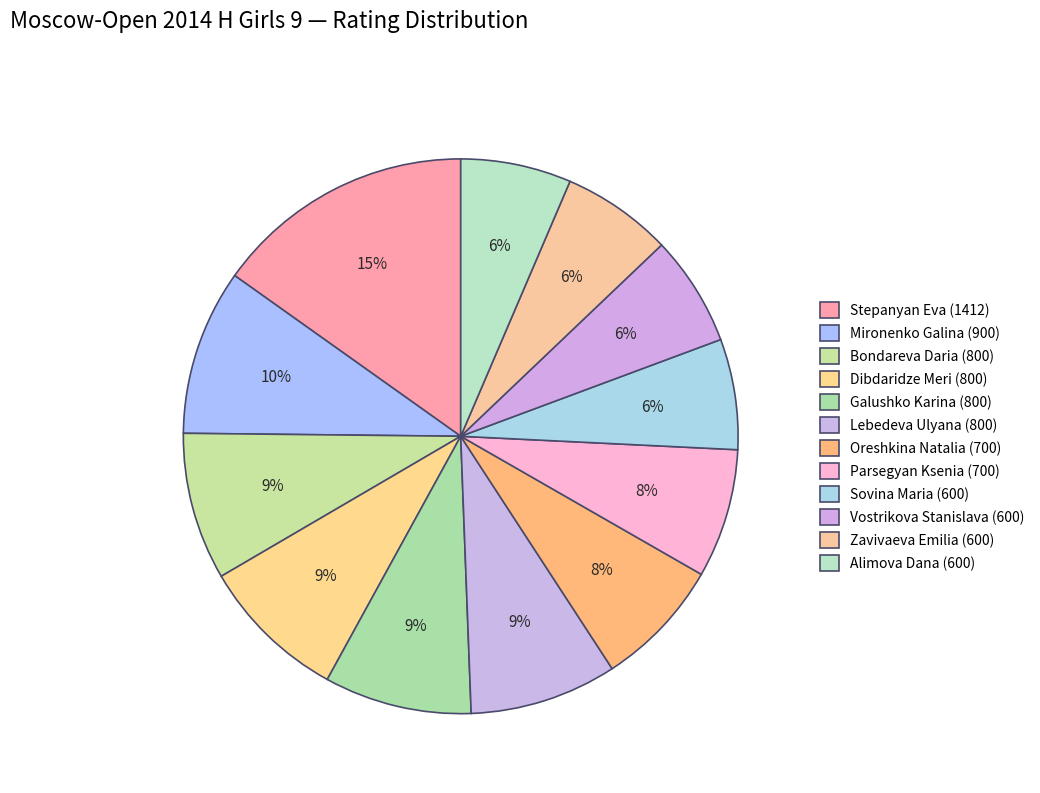

Count the number of slices in the pie.

12